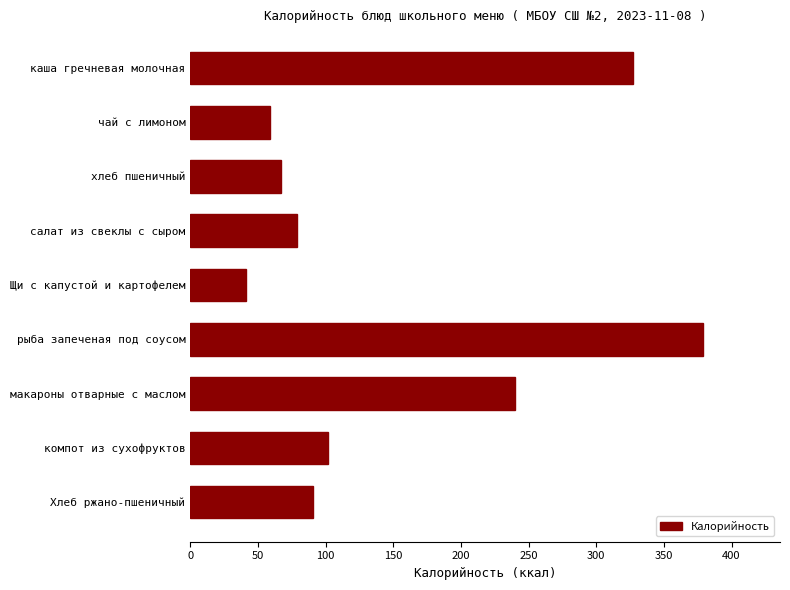

At which label is the value closest to 210?

макароны отварные с маслом